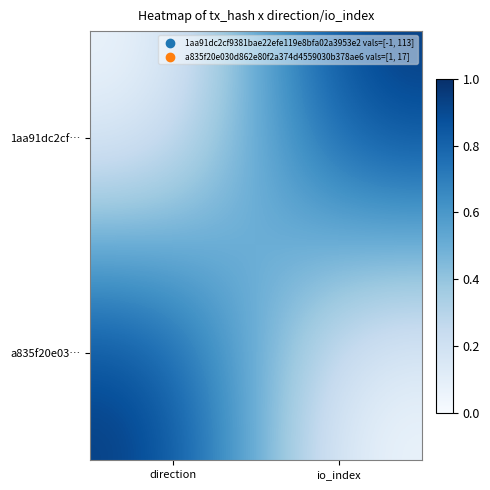

What is the spread (max minus min) of values at direction?

1